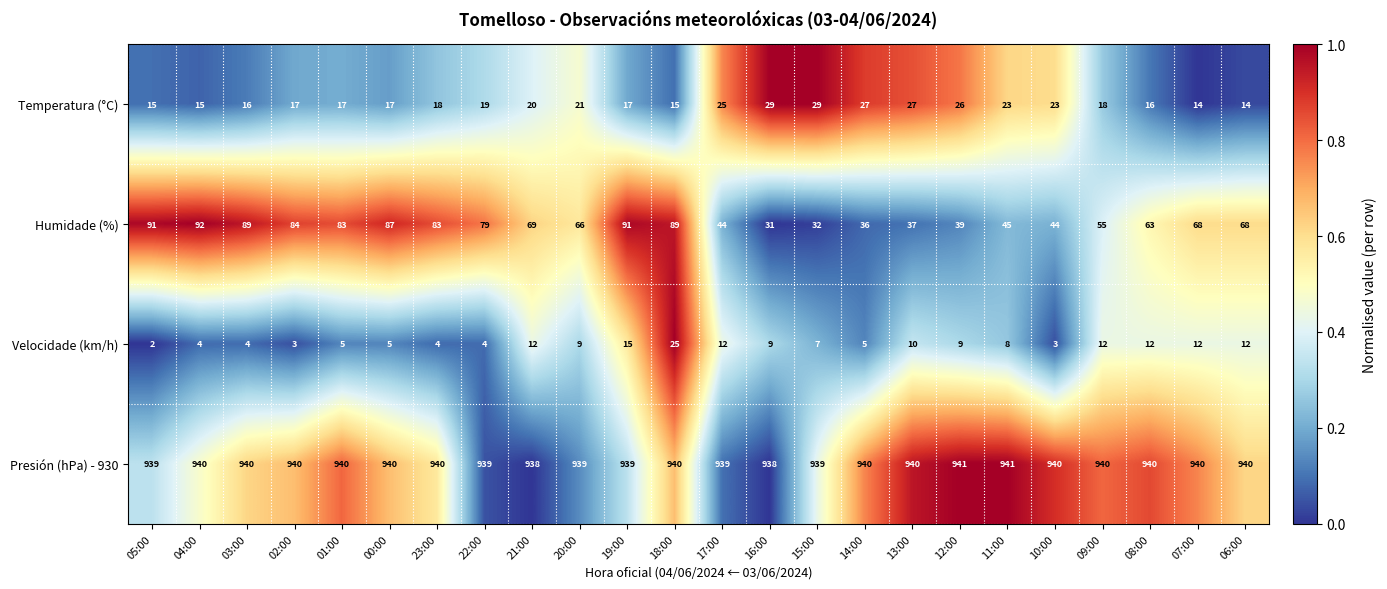

What is the difference between the maximum and minimum values in the Humidade (%) series?

61